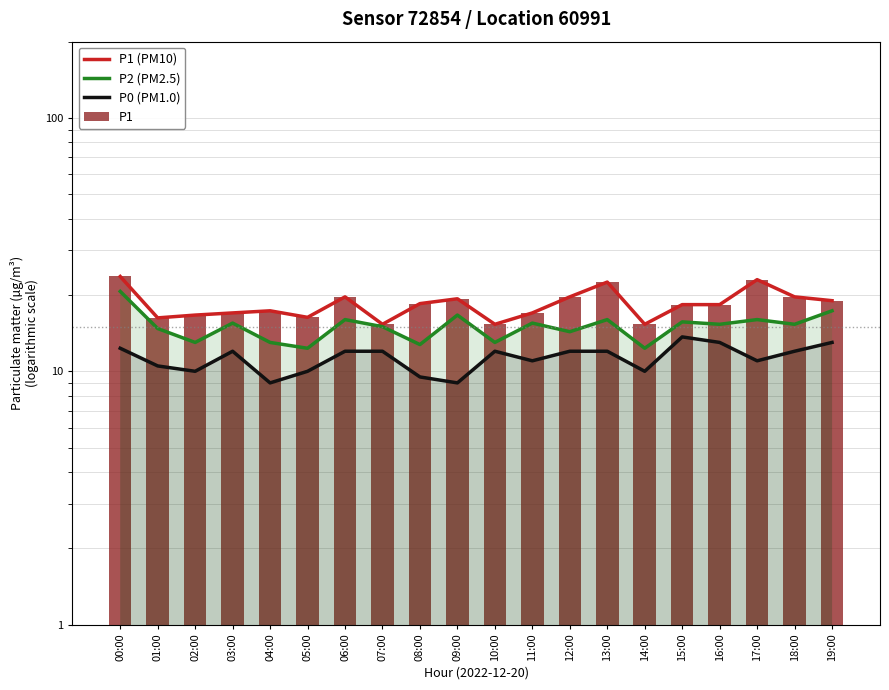

Where does the P1 series first go above 18?

00:00